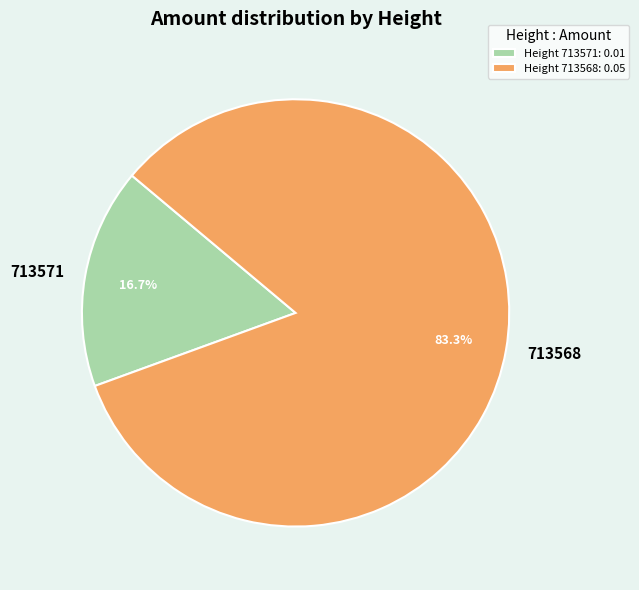

How many slices are in this pie chart?

2